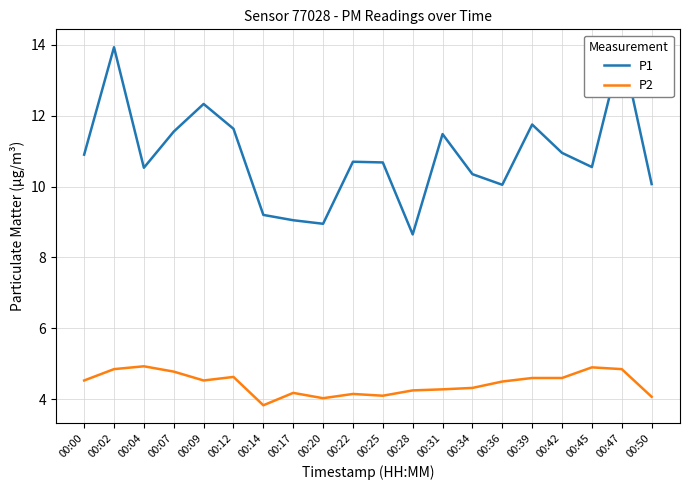

What is the sum of the P2 values at 00:42 and 00:07?

9.4